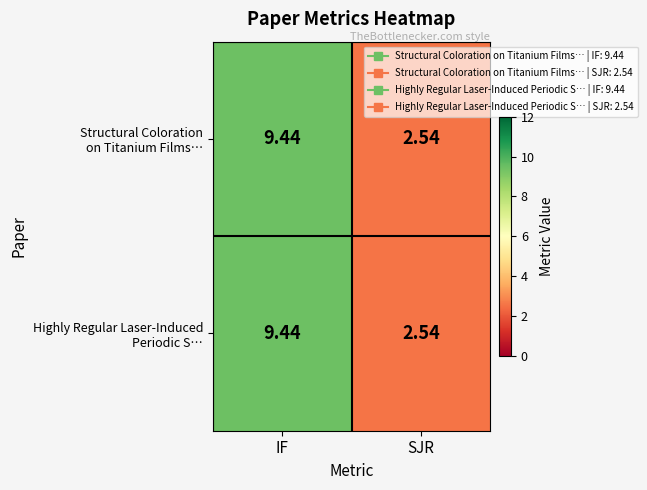

How many distinct data groups are displayed?

2